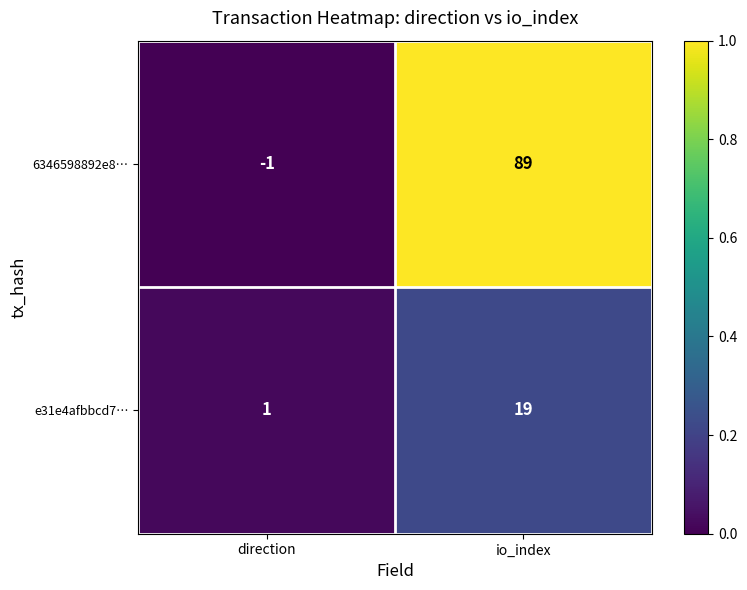

Which series changed the most between direction and io_index?

6346598892e8…